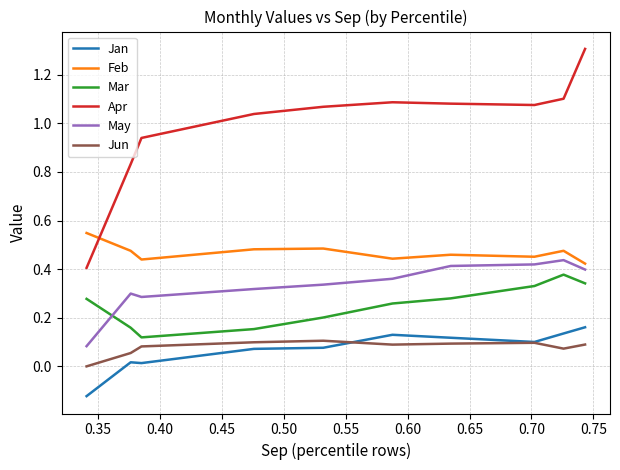

True or false: Jan and May intersect in this chart.

False